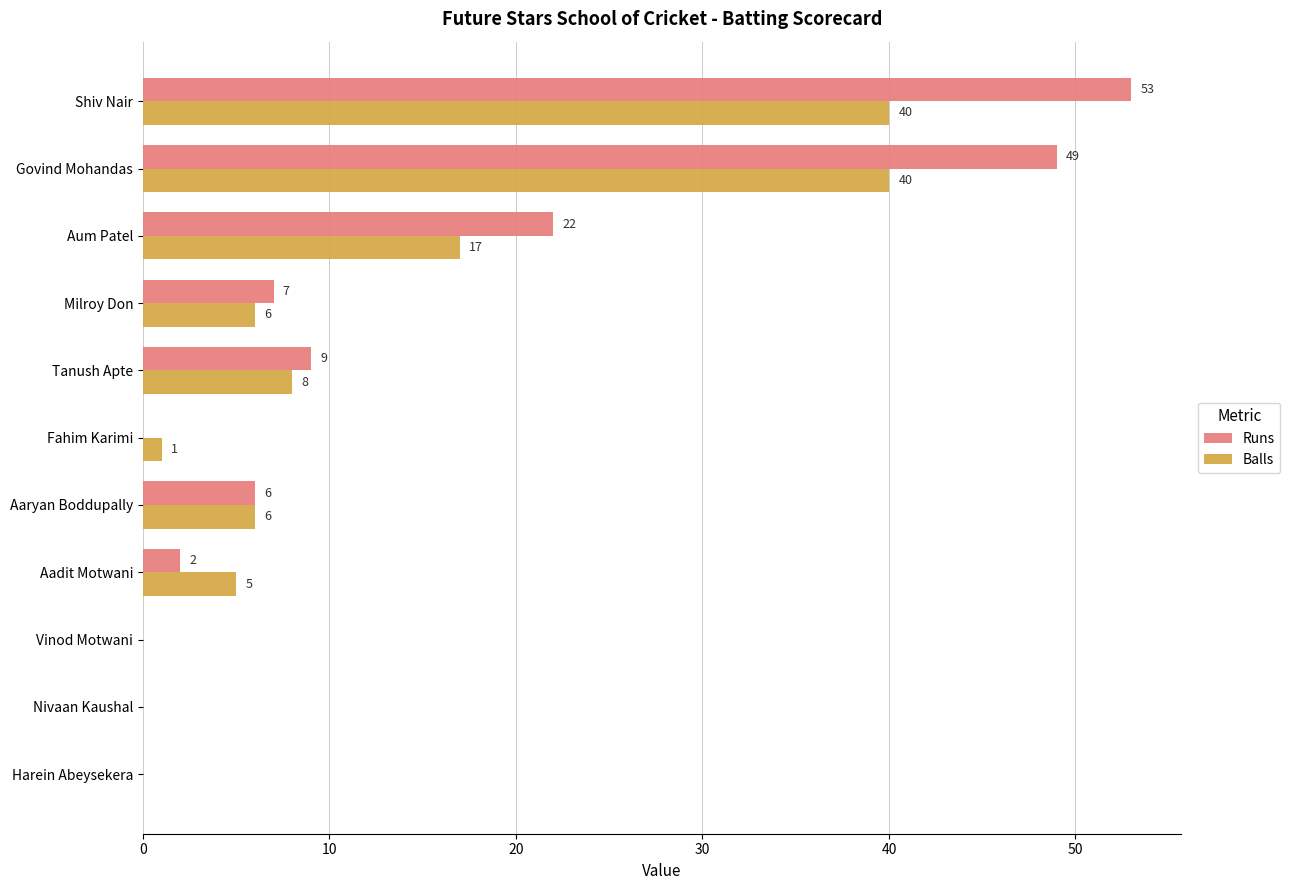

Which series has the largest range (max minus min)?

Runs